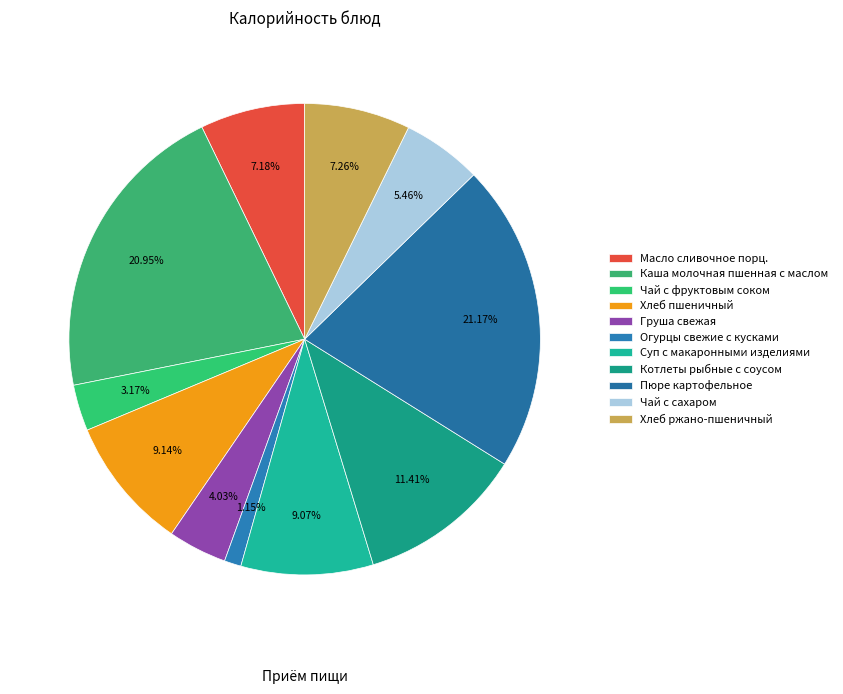

What is the ratio of the value at Пюре картофельное to the value at Хлеб ржано-пшеничный?

2.9